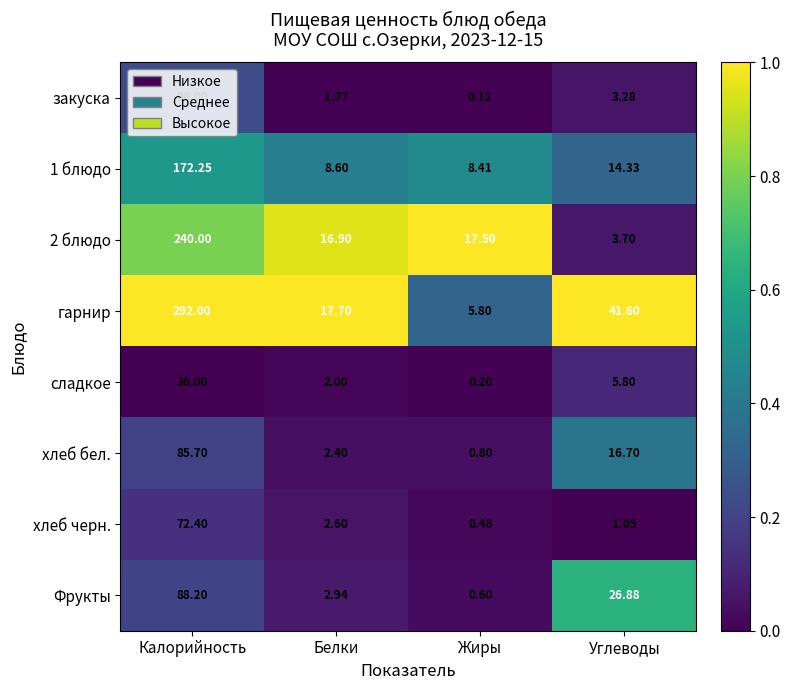

Count the number of data series in this chart.

8